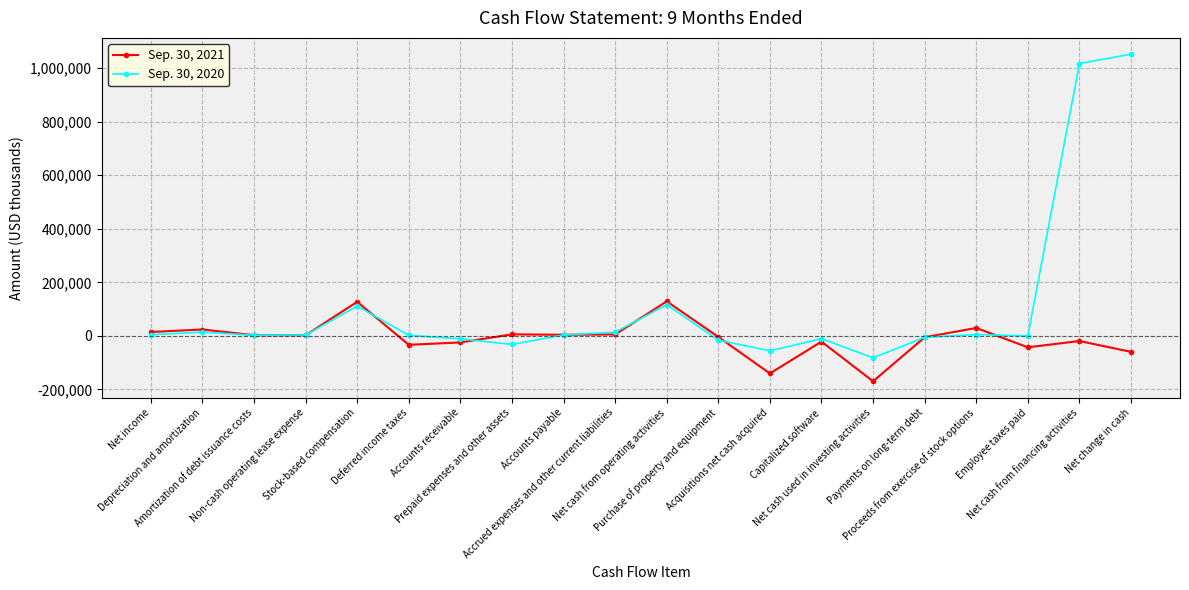

Is the value of Sep. 30, 2021 at Accounts receivable greater than the value of Sep. 30, 2020 at Depreciation and amortization?

No